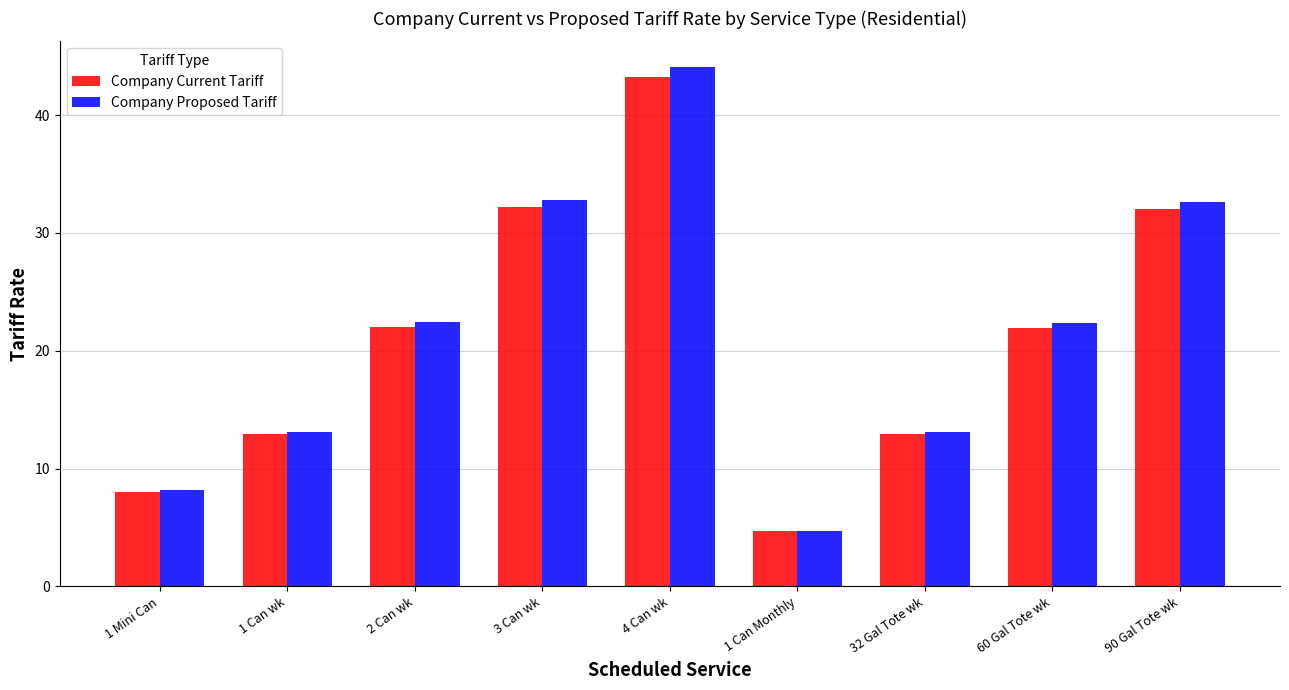

Where does the Company Current Tariff series first go above 21?

2 Can wk